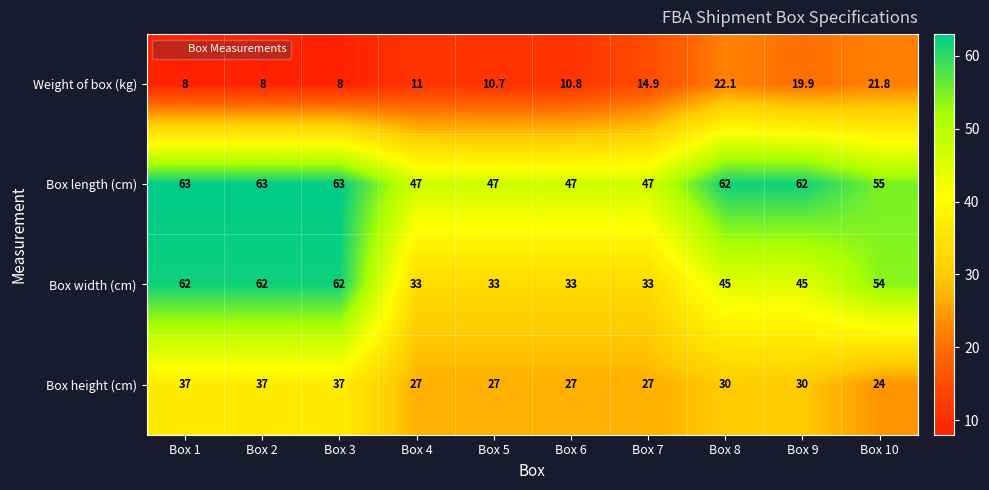

What is the sum of the Box width (cm) values at Box 5 and Box 6?

66.0